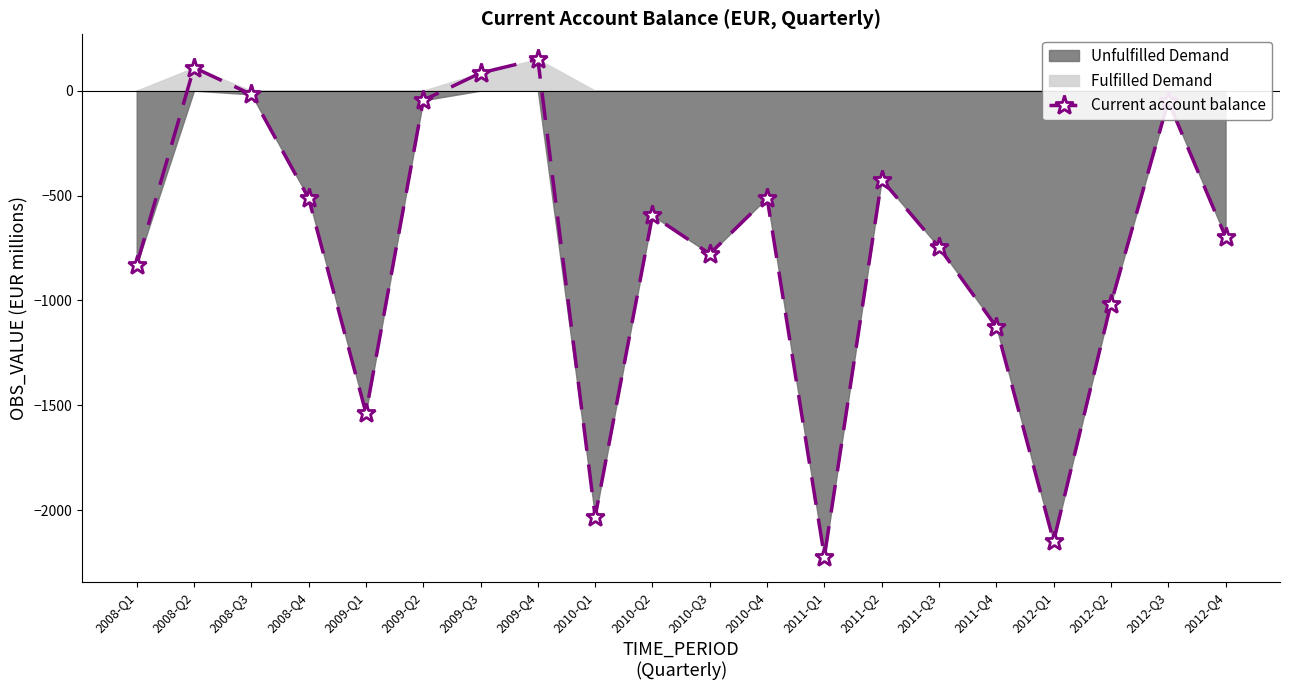

The chart shows a value of -46.0 at 2009-Q2. True or false?

True